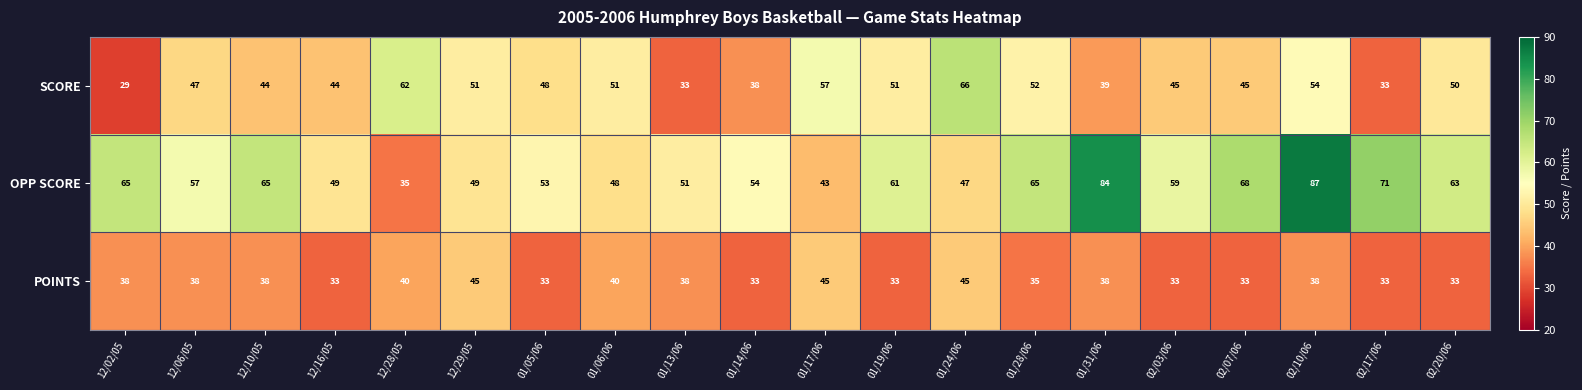

The value of POINTS at 02/03/06 is 33. True or false?

True